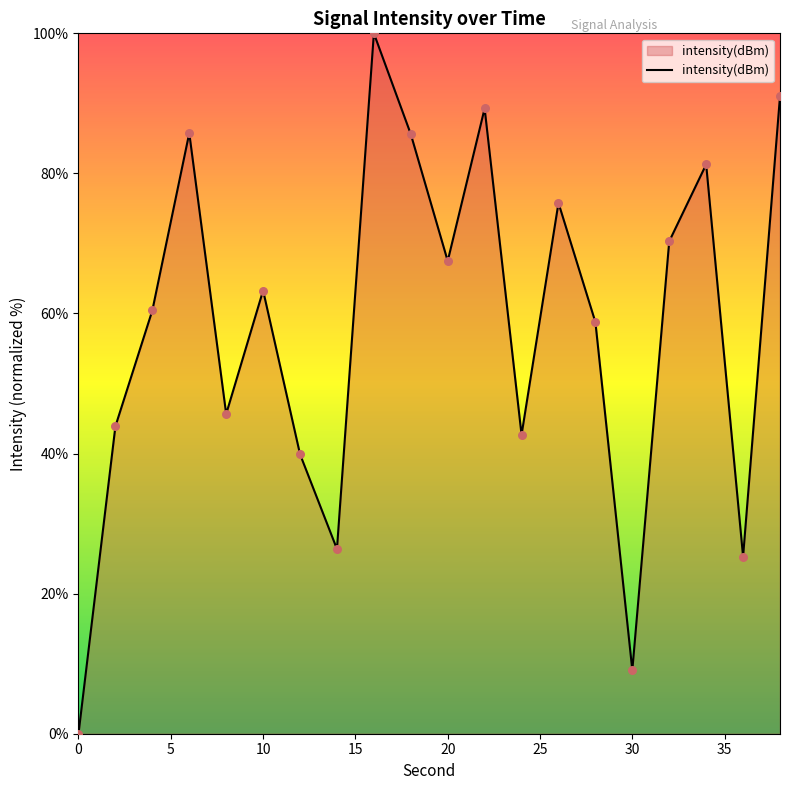

What is the maximum value shown in the chart?

100.0